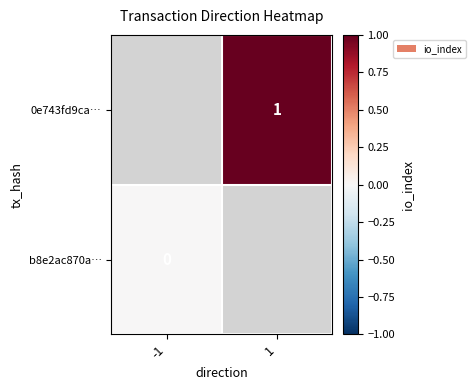

True or false: 0e743fd9ca… has a value of 2 at 1.

False